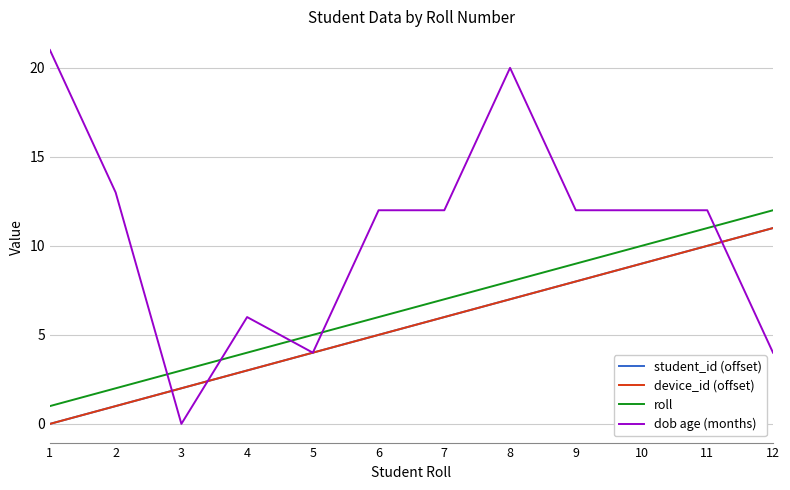

What is the difference between the dob age (months) values at 12 and 2?

9